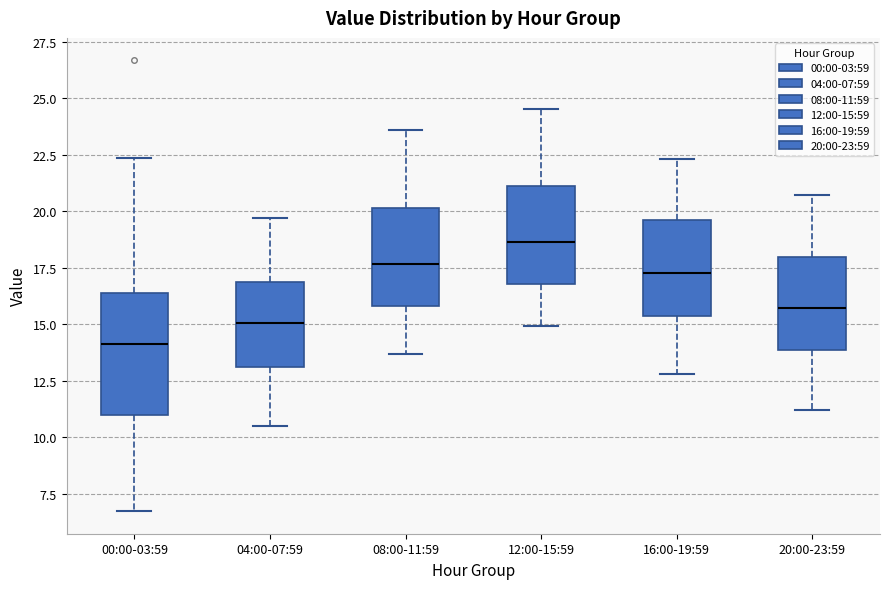

Reading left to right, read every box against the y-axis: the position of its median line, the range the box covers, and the ends of its whiskers. The values are not printed on the chart, so give them approximately, as read against the axis.

00:00-03:59: median 14.0, box 11.0 to 16.5, whiskers 6.5 to 22.5
04:00-07:59: median 15.0, box 13.0 to 17.0, whiskers 10.5 to 19.5
08:00-11:59: median 17.5, box 16.0 to 20.0, whiskers 13.5 to 23.5
12:00-15:59: median 18.5, box 17.0 to 21.0, whiskers 15.0 to 24.5
16:00-19:59: median 17.5, box 15.5 to 19.5, whiskers 13.0 to 22.5
20:00-23:59: median 15.5, box 14.0 to 18.0, whiskers 11.0 to 20.5